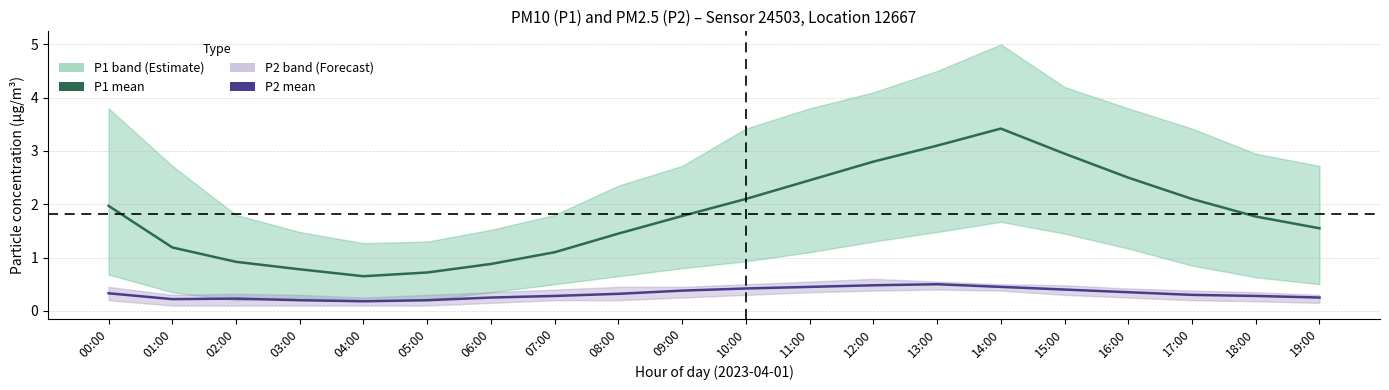

True or false: P2 mean and P1 mean cross at least once.

False